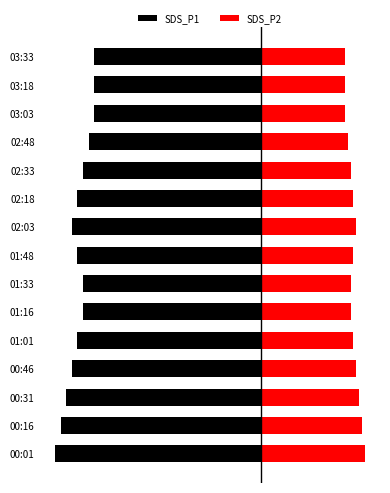

What is the average value of the SDS_P2 series?

0.9